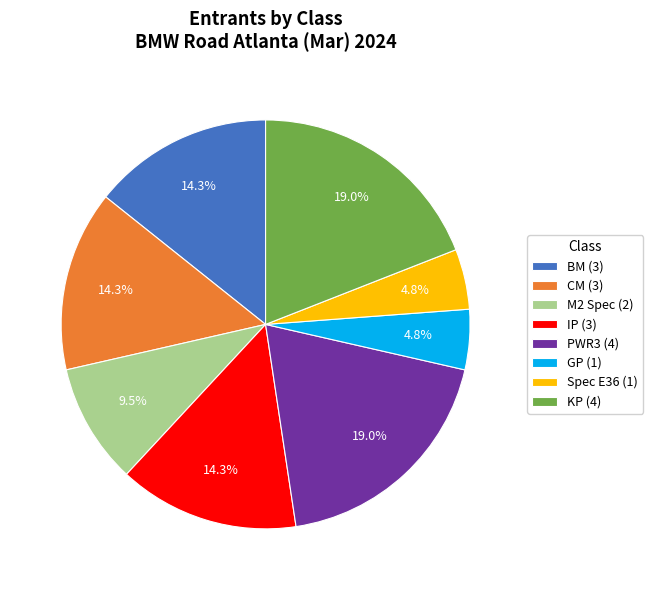

Is there a majority slice in this chart?

No